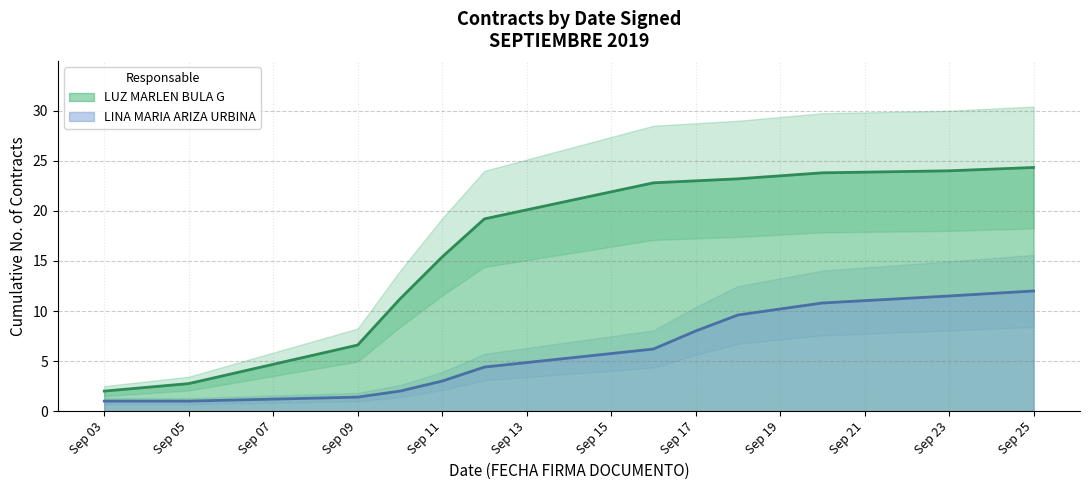

True or false: LUZ MARLEN BULA G has more than 0 points higher than both neighbors.

False